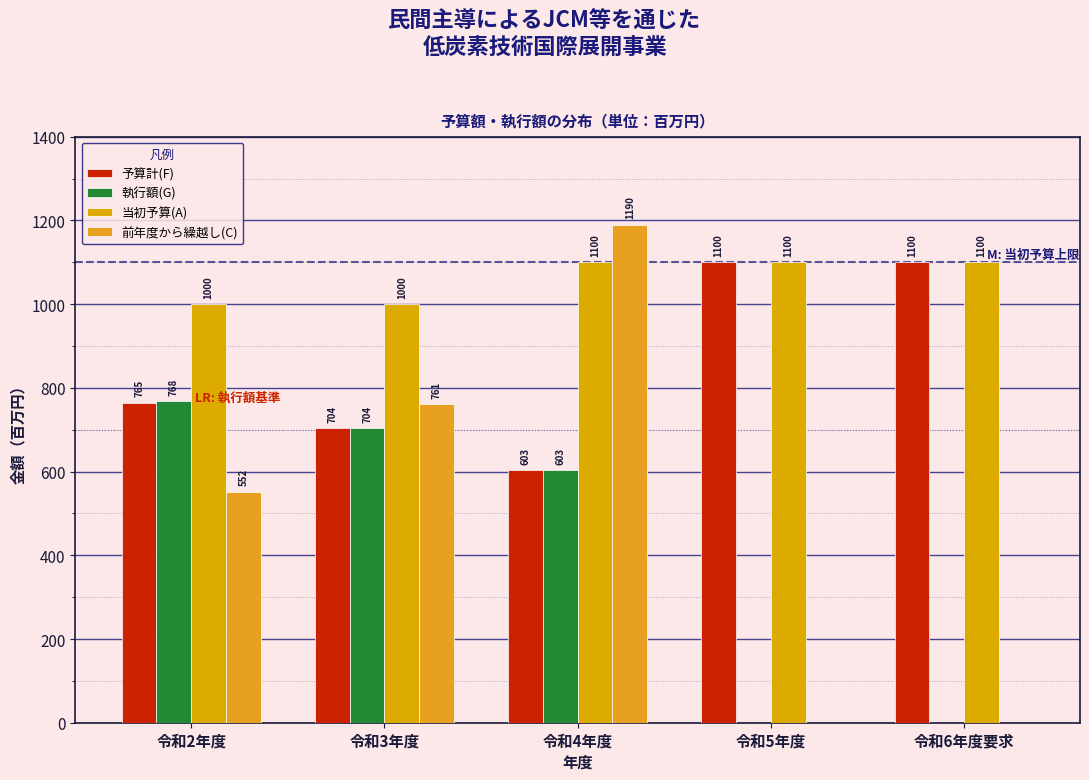

Are the bars horizontal?

No